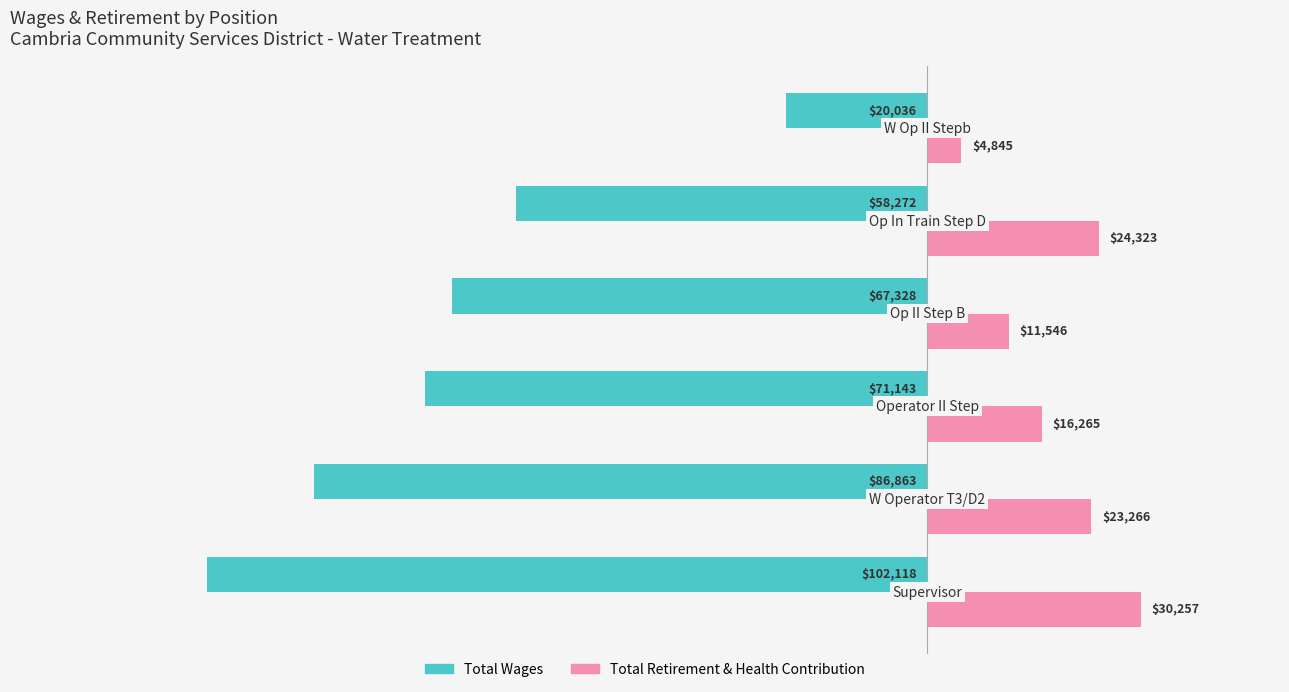

List the series in order of their overall mean, lowest first.

Total Wages, Total Retirement & Health Contribution